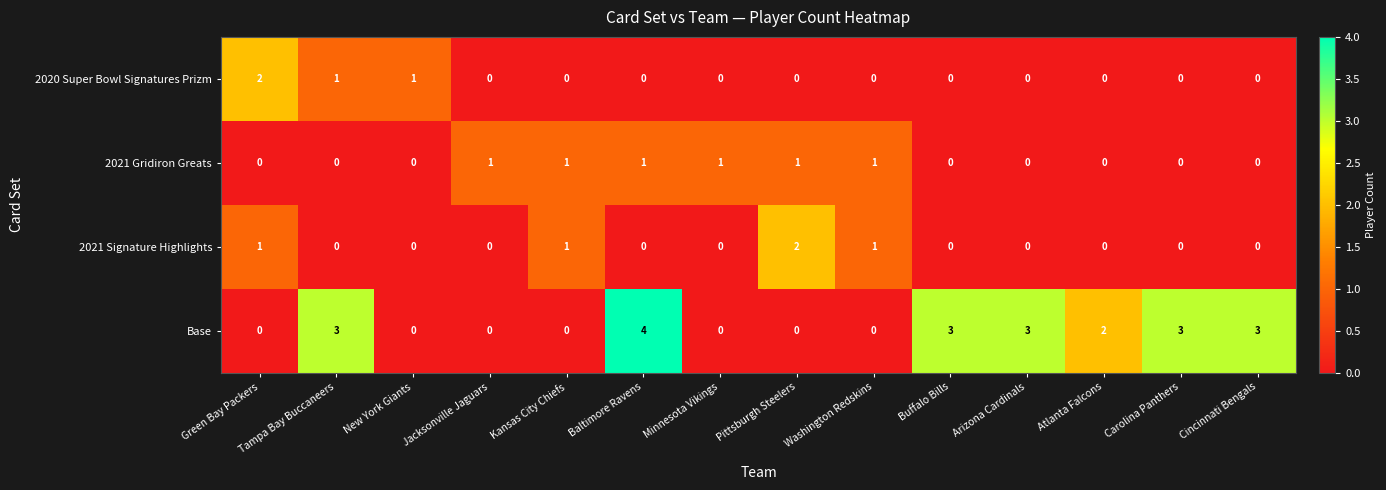

True or false: Base has a value of 4 at Baltimore Ravens.

True